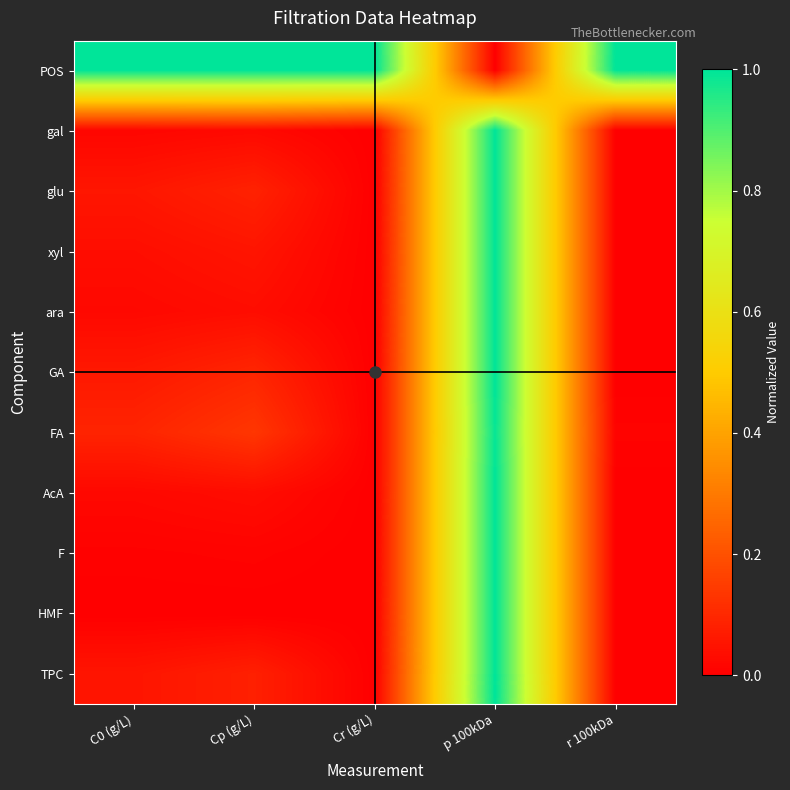

Which label corresponds to the largest value in the chart?

C0 (g/L)